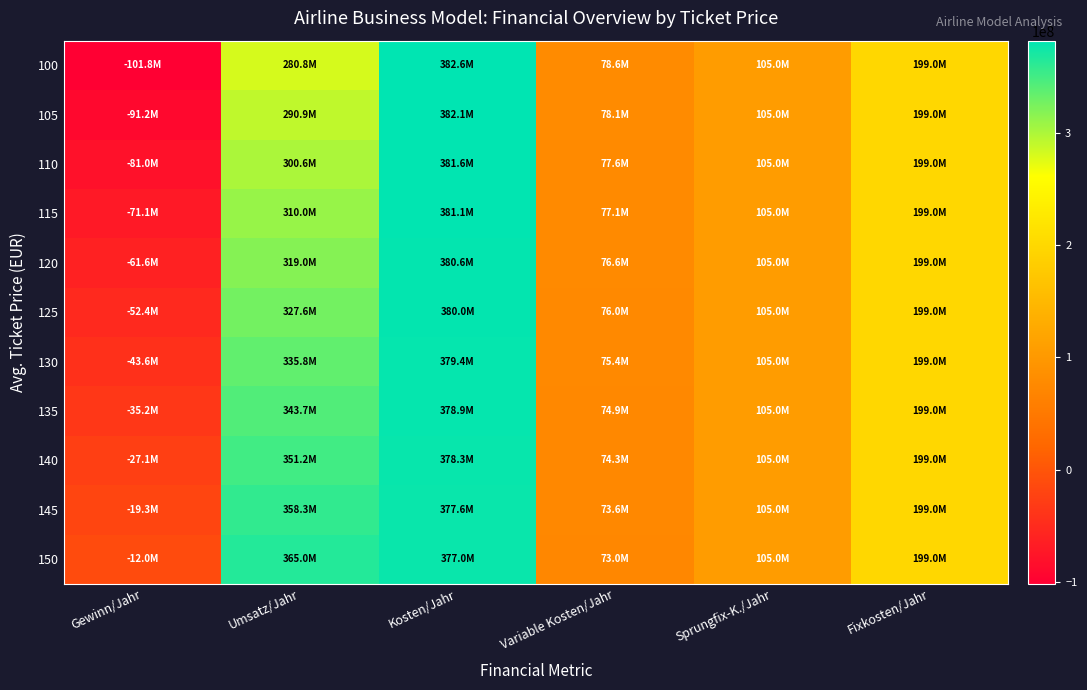

At which category is the sum across all series the highest?

Kosten/Jahr